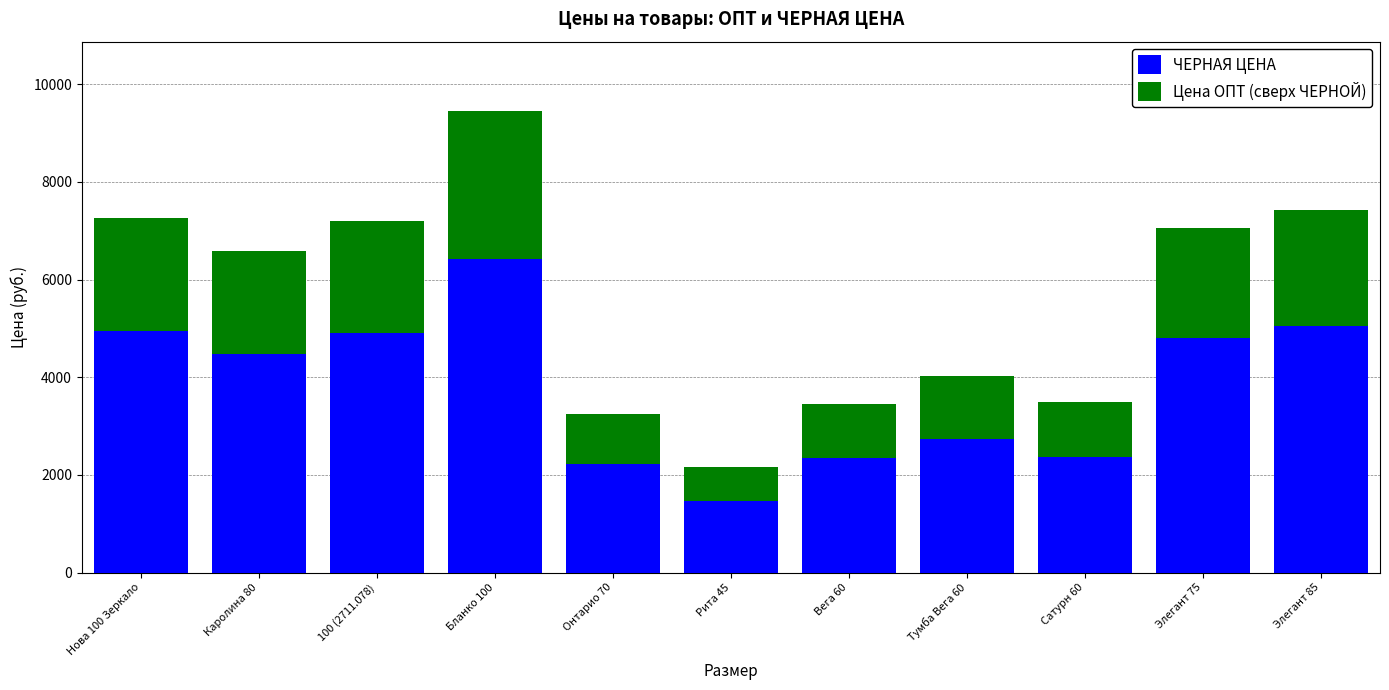

Which category has the highest value in the ЧЕРНАЯ ЦЕНА series?

Бланко 100